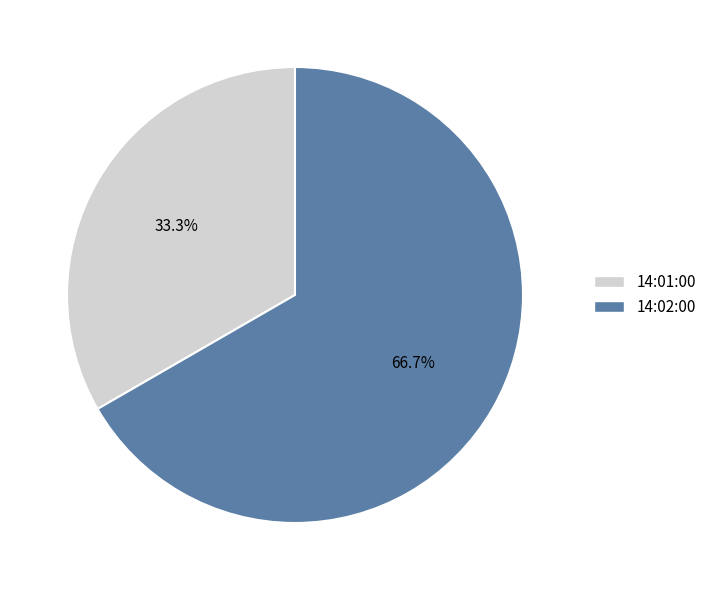

Which has a higher value, 14:02:00 or 14:01:00?

14:02:00